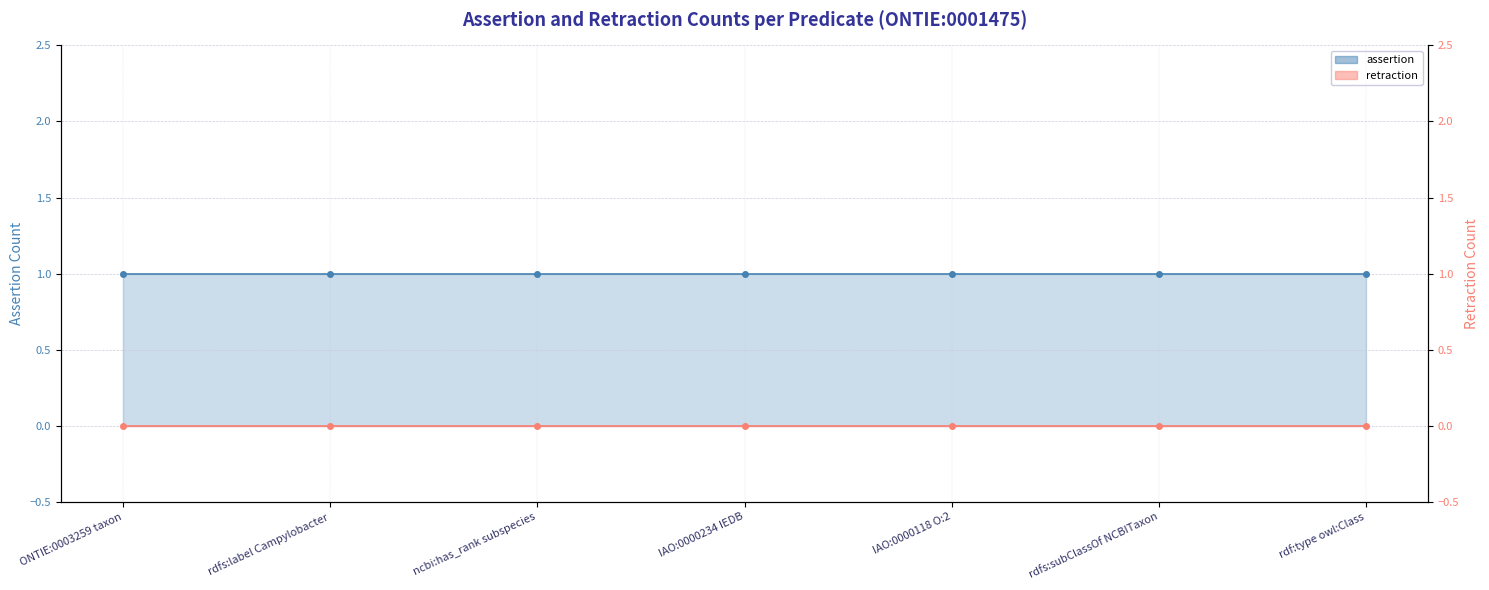

Reading left to right, list all the values displayed in this chart.

assertion: ONTIE:0003259 taxon=1	rdfs:label Campylobacter=1	ncbi:has_rank subspecies=1	IAO:0000234 IEDB=1	IAO:0000118 O:2=1	rdfs:subClassOf NCBITaxon=1	rdf:type owl:Class=1
retraction: ONTIE:0003259 taxon=0	rdfs:label Campylobacter=0	ncbi:has_rank subspecies=0	IAO:0000234 IEDB=0	IAO:0000118 O:2=0	rdfs:subClassOf NCBITaxon=0	rdf:type owl:Class=0